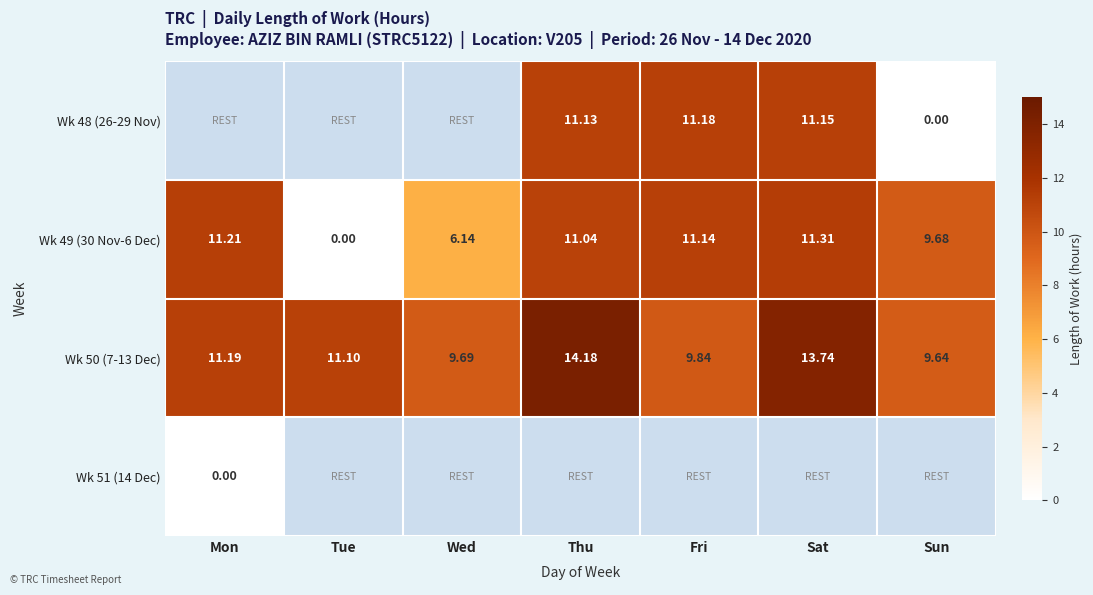

Between Sun and Fri, which is larger?

Fri